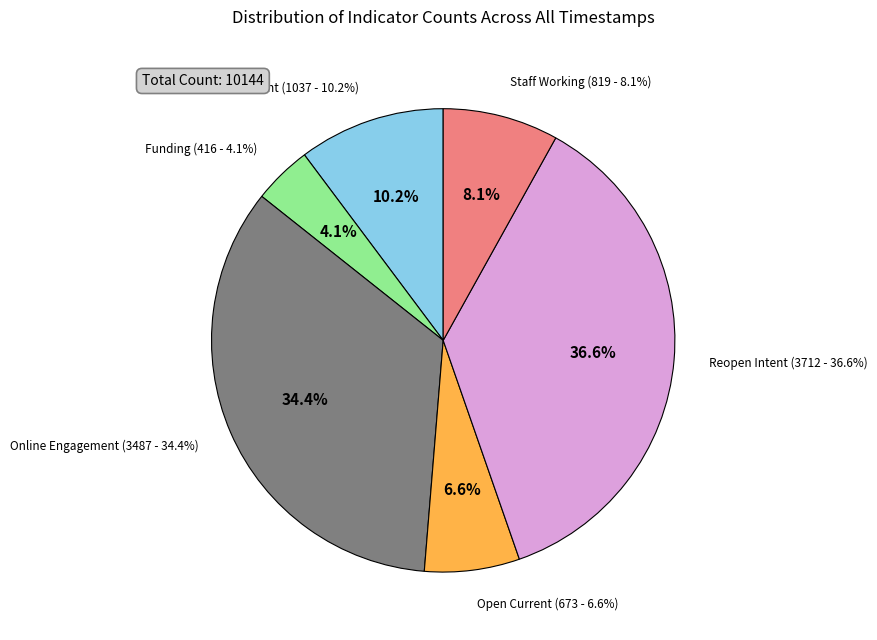

To the nearest percent, what is the average slice percentage?

17%